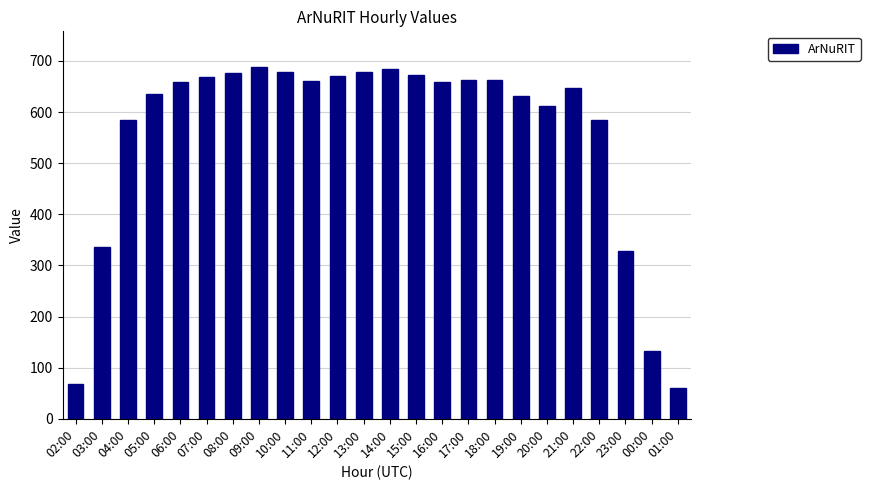

What is the value of the 12th bar from the left?

678